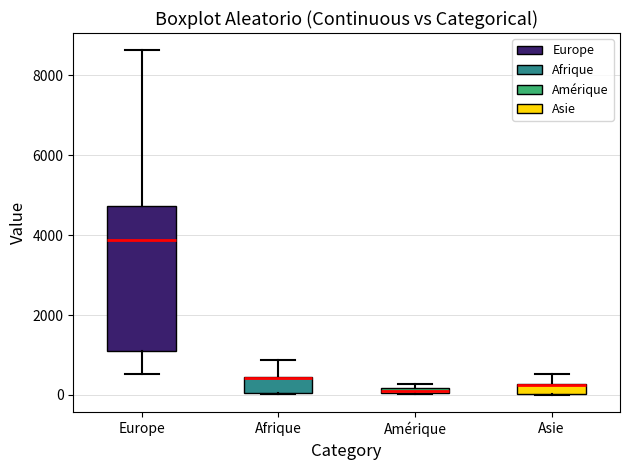

Where is the lower edge of the box for Afrique on the y-axis? The values are not printed on the chart, so give them approximately, as read against the axis.

0